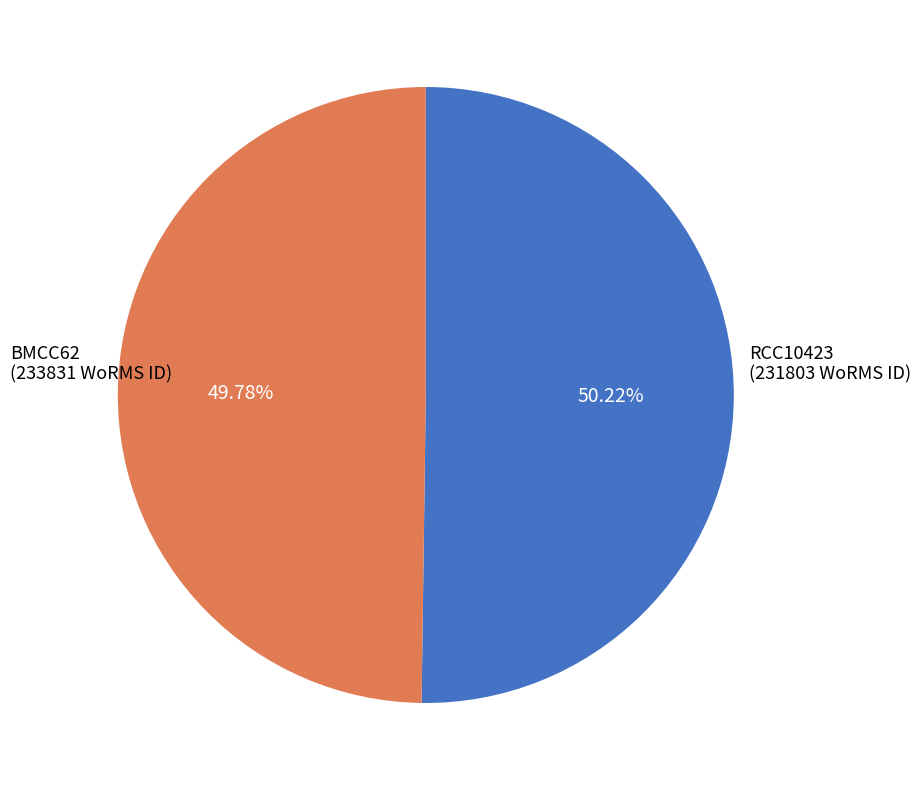

How many slices are in this pie chart?

2